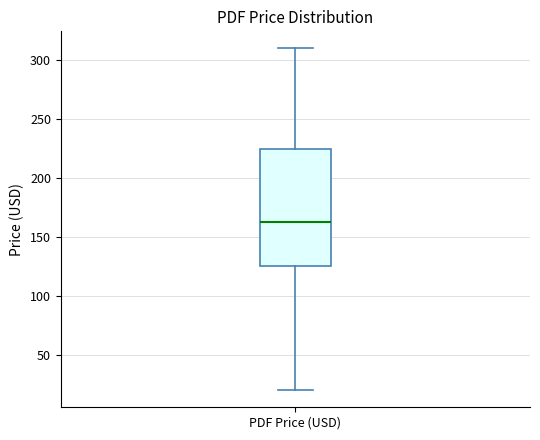

Transcribe this box plot: give where the median line is, the range the box spans, and where the two whiskers end, as read against the y-axis. The values are not printed on the chart, so give them approximately, as read against the axis.

median 165, box 125 to 225, whiskers 20 to 310